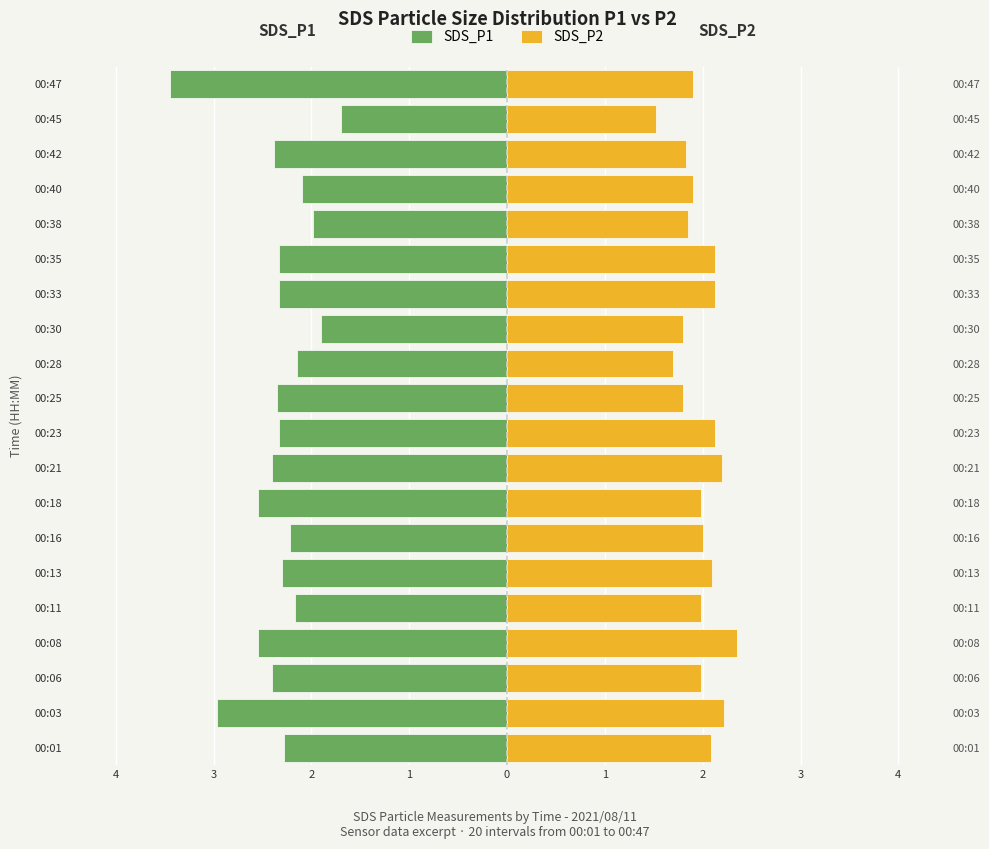

How many categories are shown in the chart?

20